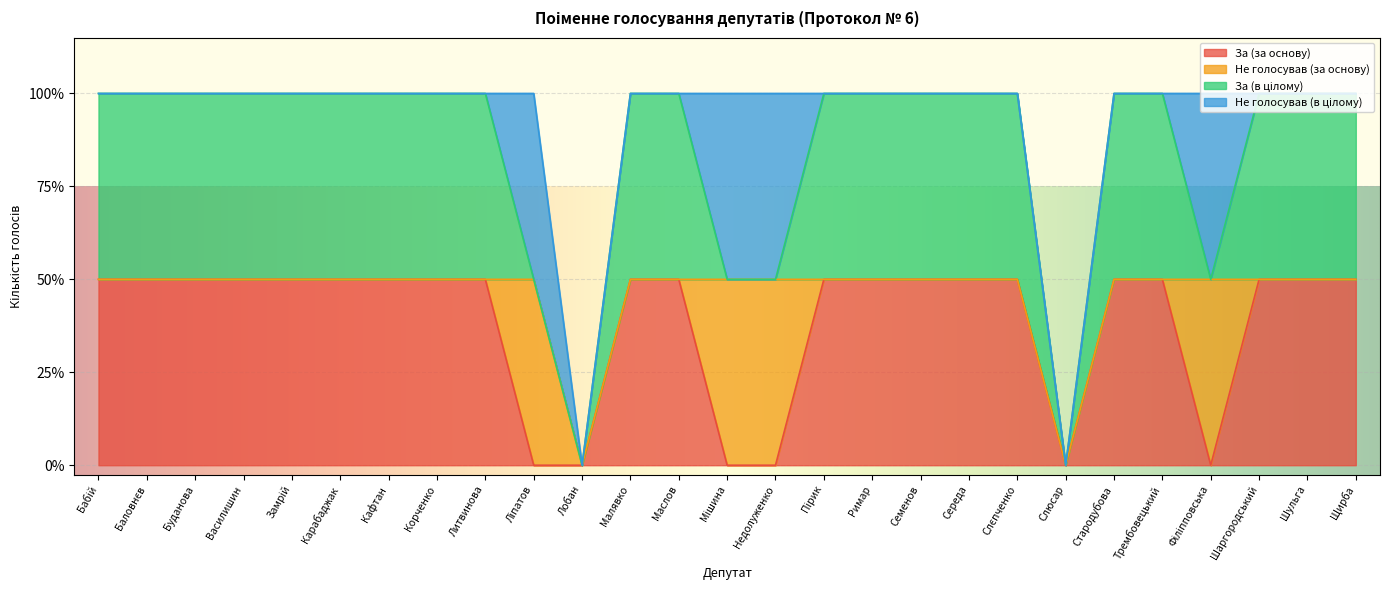

What position from the right is Римар?

11